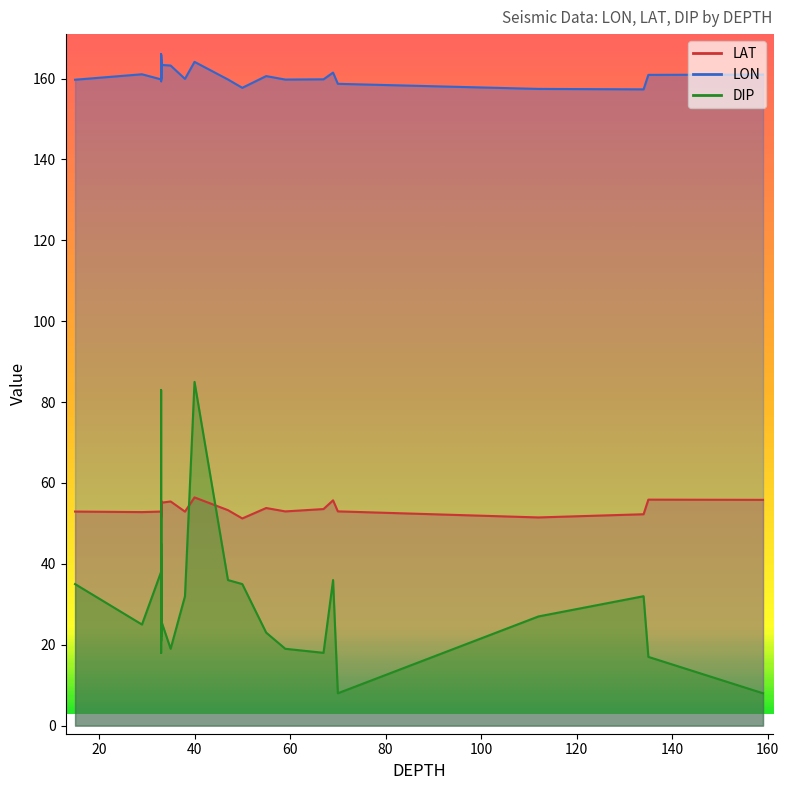

List the series in order of their peak value, lowest first.

LAT, DIP, LON